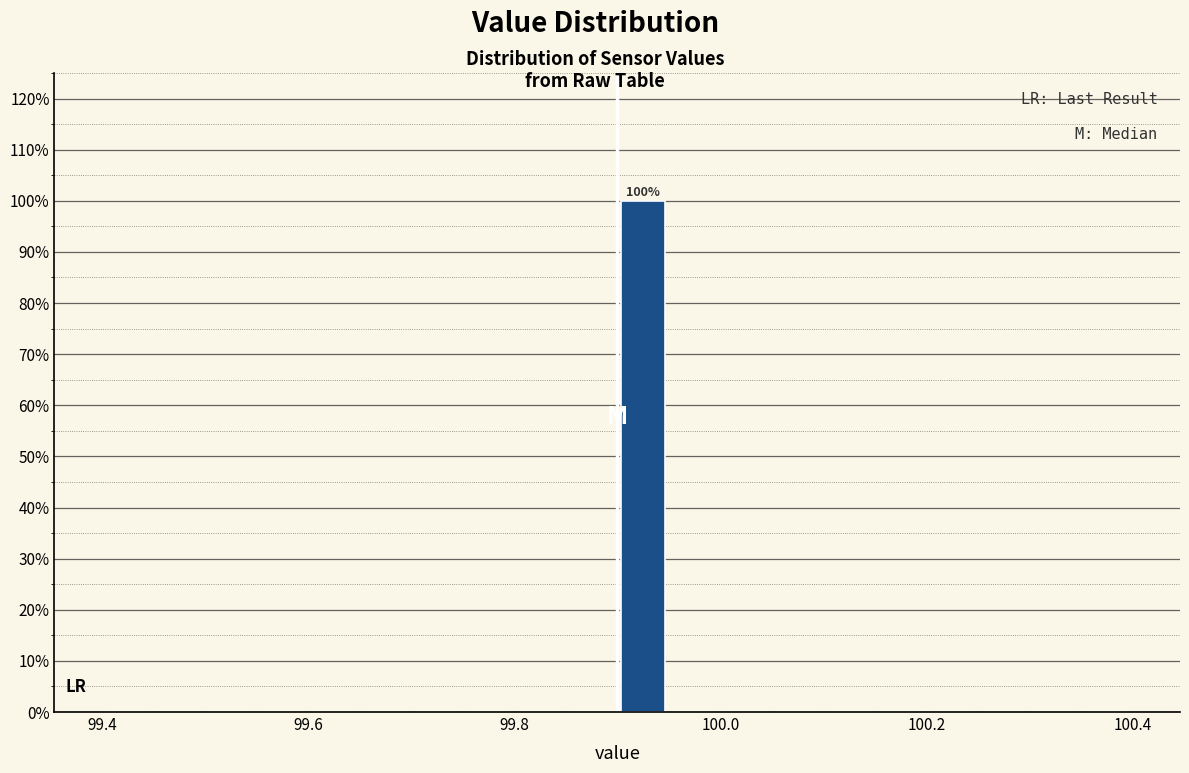

Read against the x-axis, roughly where is the centre of the tallest bar?

99.92